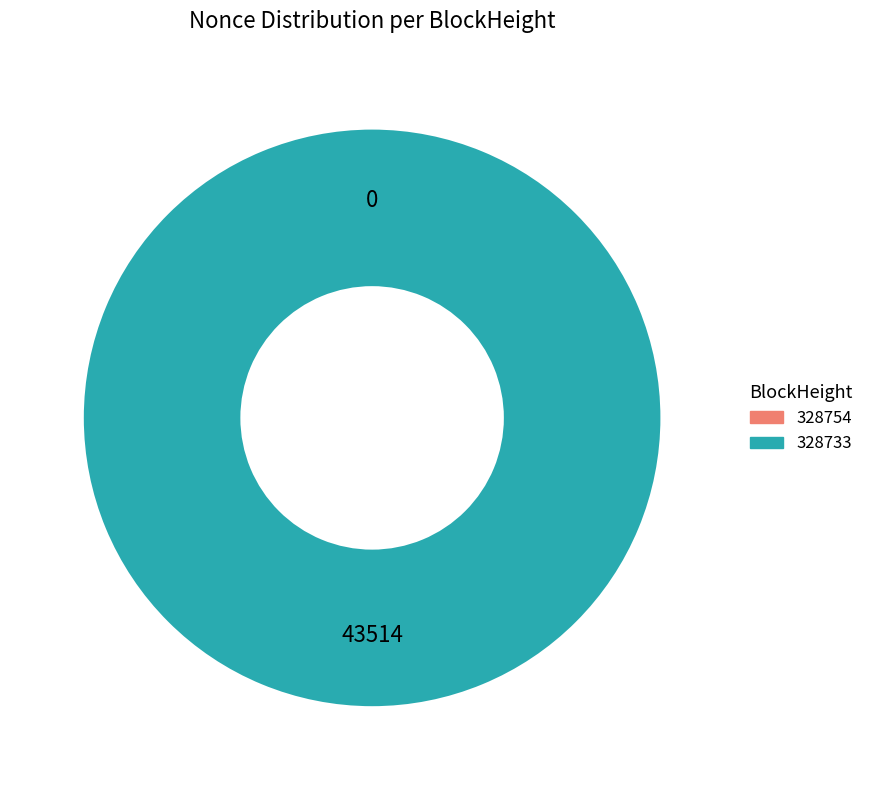

Between 328733 and 328754, which is larger?

328733